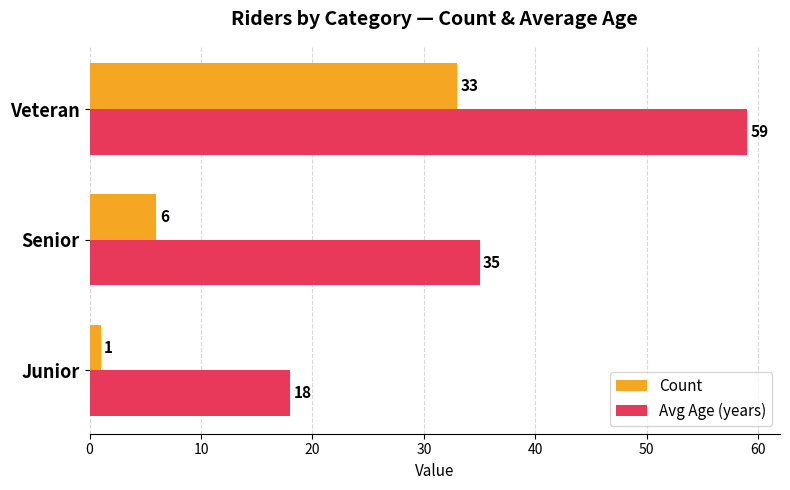

List the labels in order of Avg Age (years) value, largest first.

Veteran, Senior, Junior